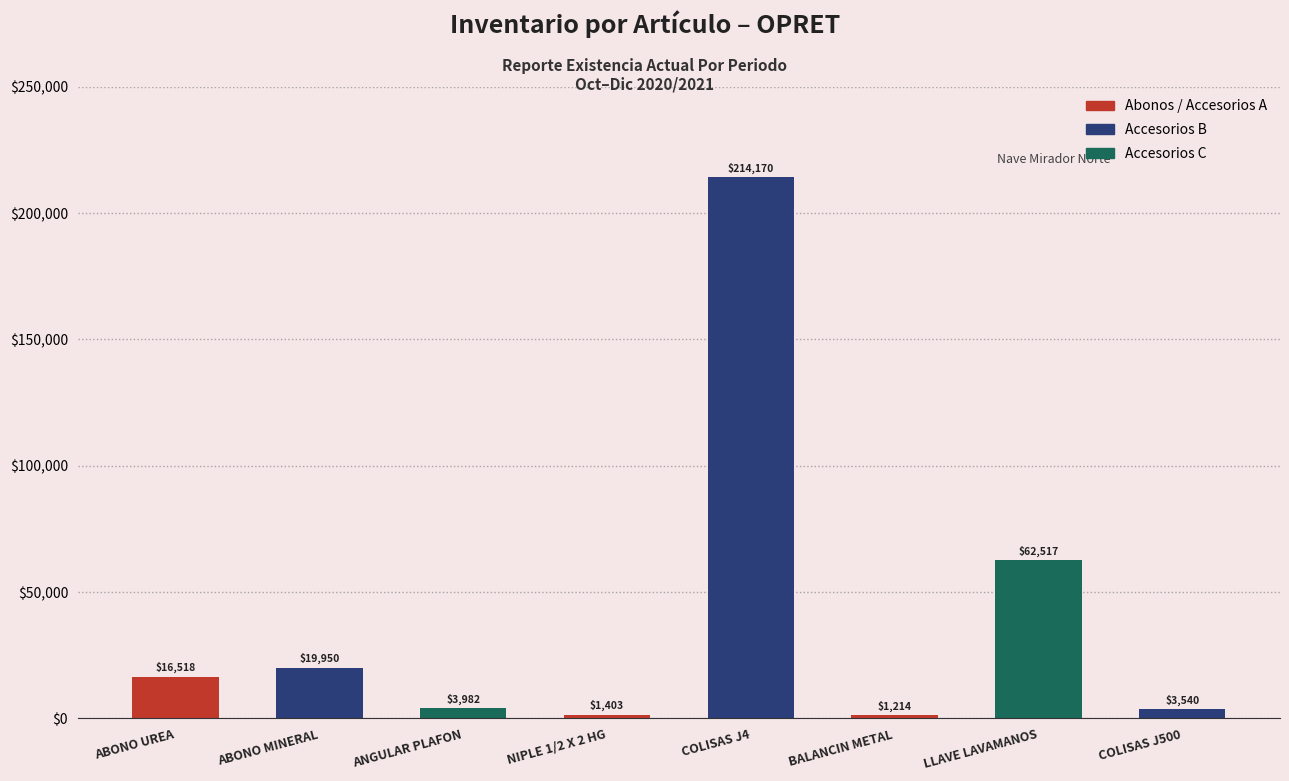

The chart shows a value of 214170.0 at COLISAS J4. True or false?

True